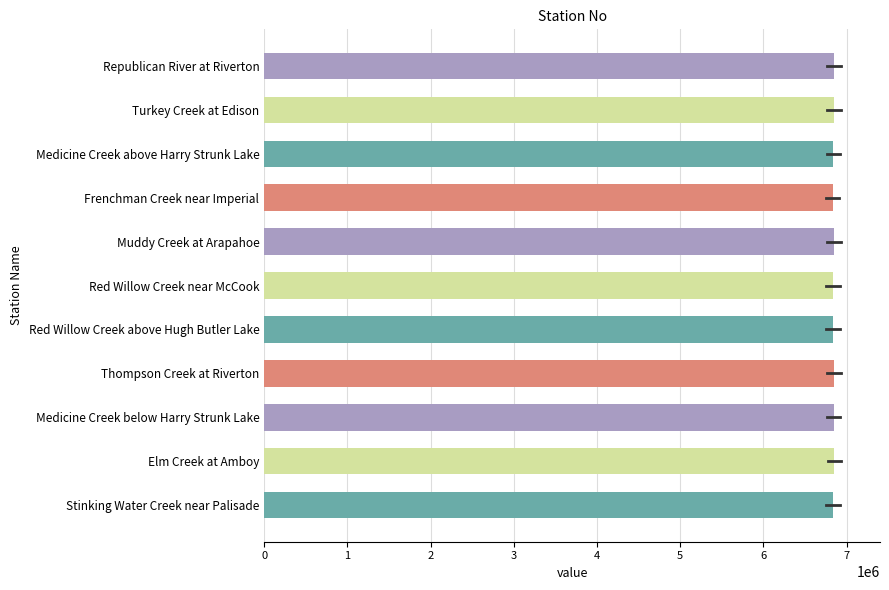

Approximately how many times larger is the value at Frenchman Creek near Imperial compared to Stinking Water Creek near Palisade?

1.0